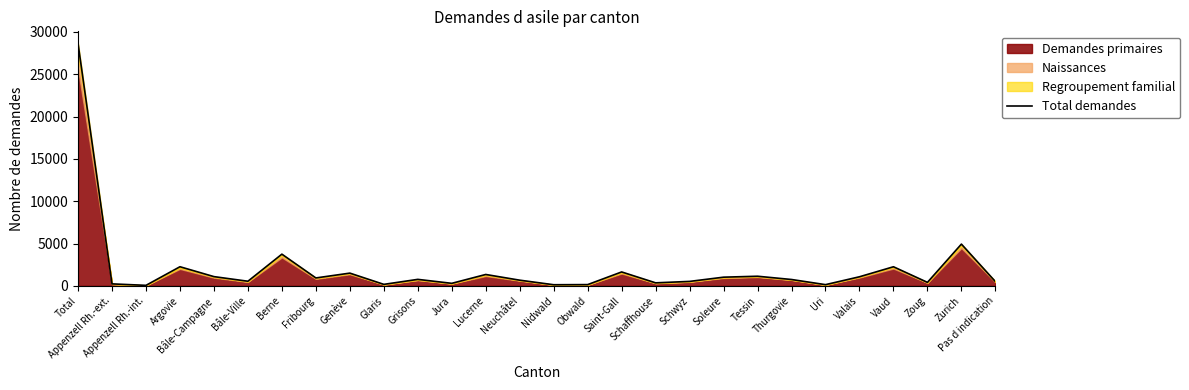

What is the approximate value at Nidwald, to the nearest 100?

100